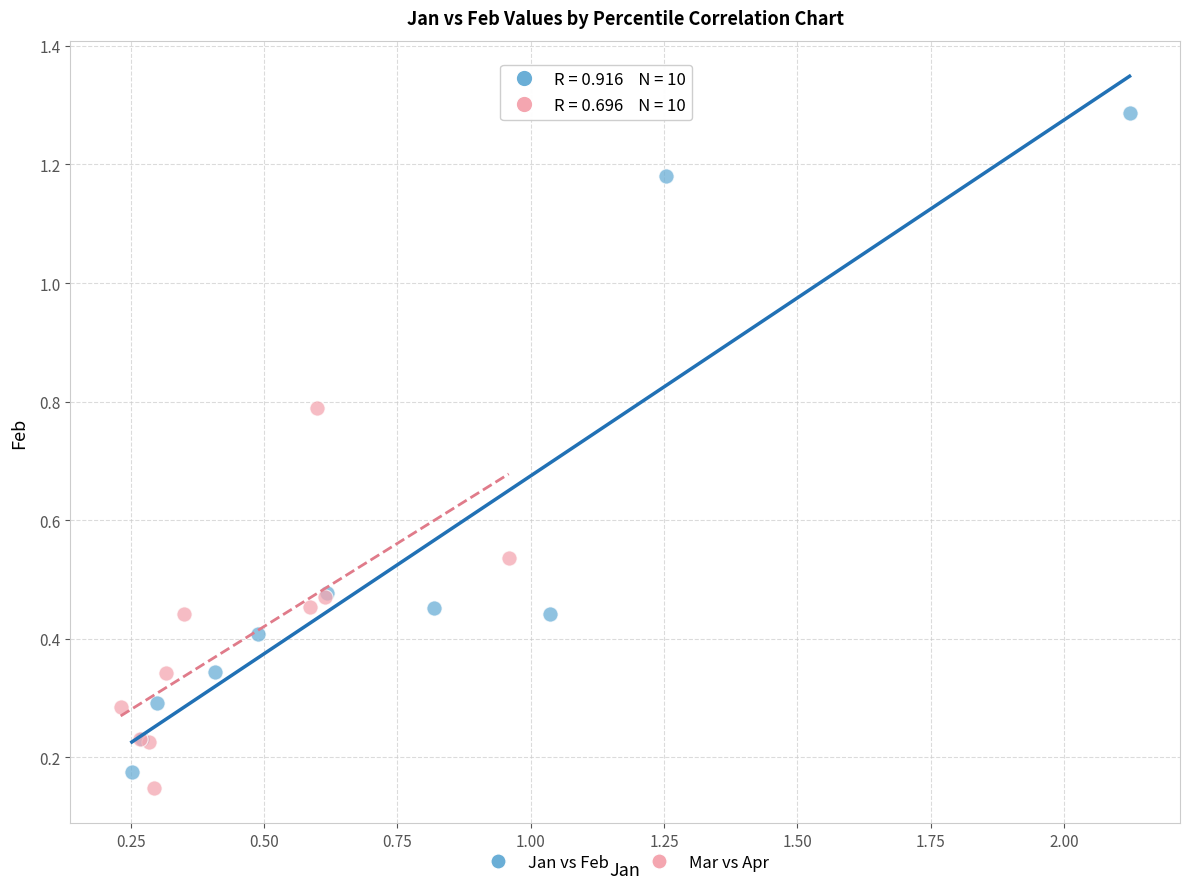

Which series has the largest Y range (max minus min)?

Jan vs Feb